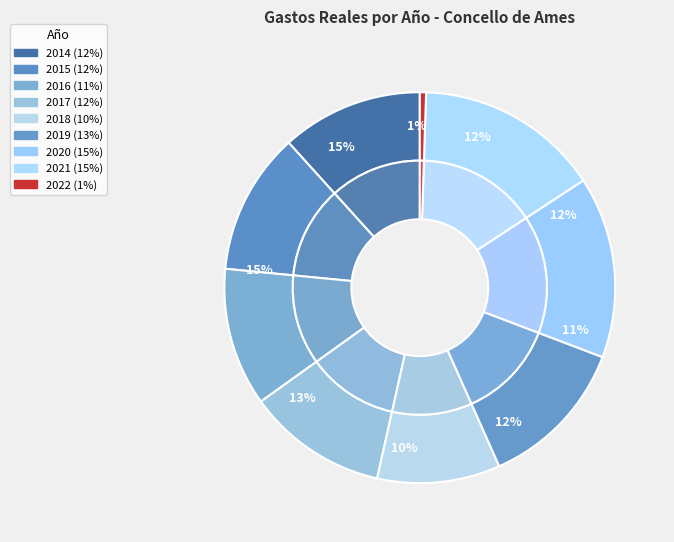

Do 2016 and 2017 together represent more than half of the pie?

No